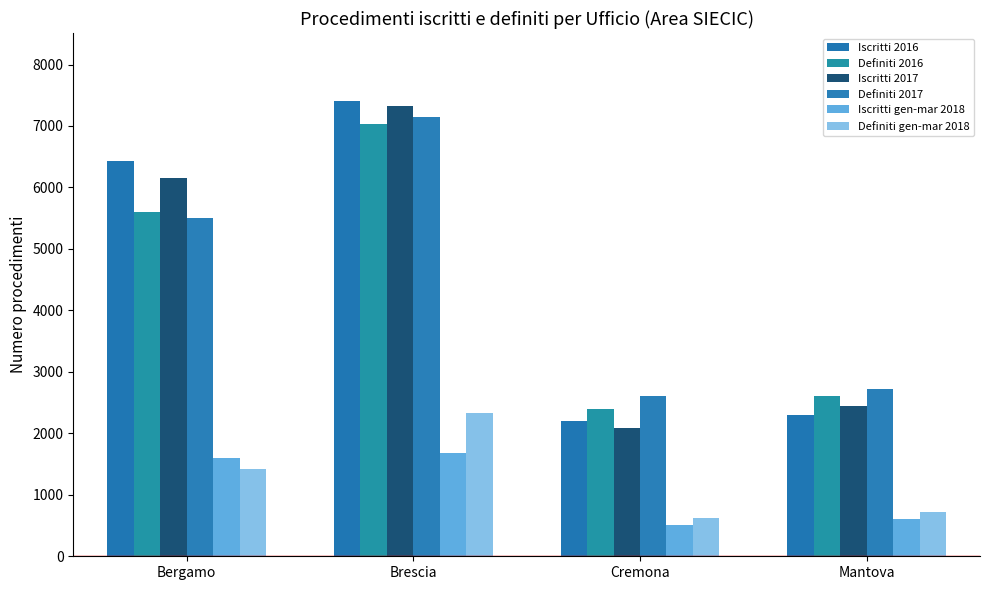

What is the average value of the Definiti 2016 series?

4411